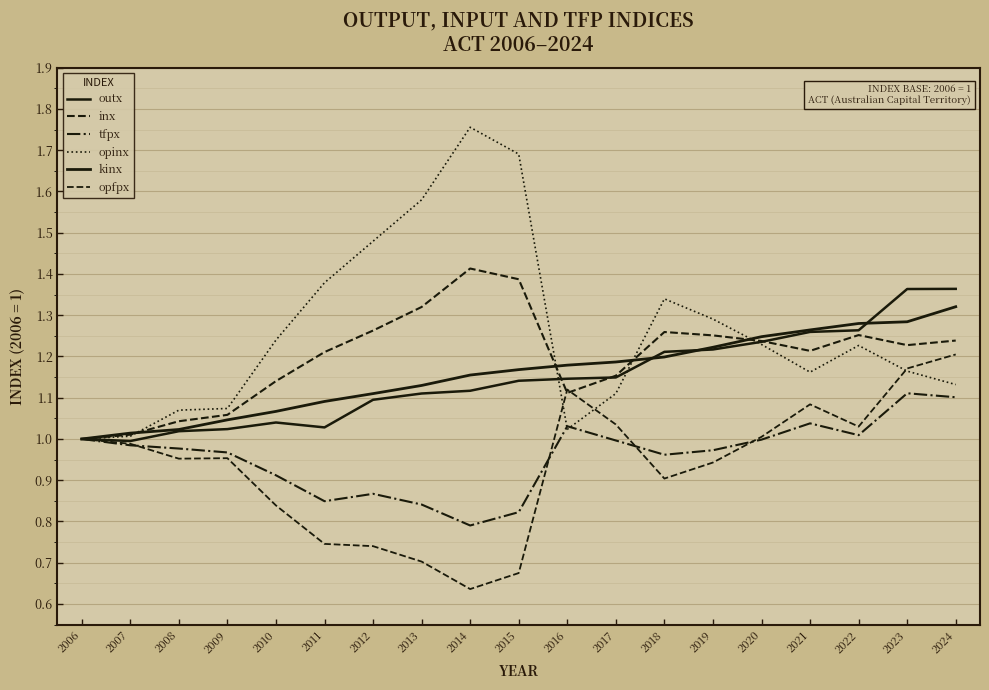

What is the value of the opfpx point at the 7th from the left?

0.7